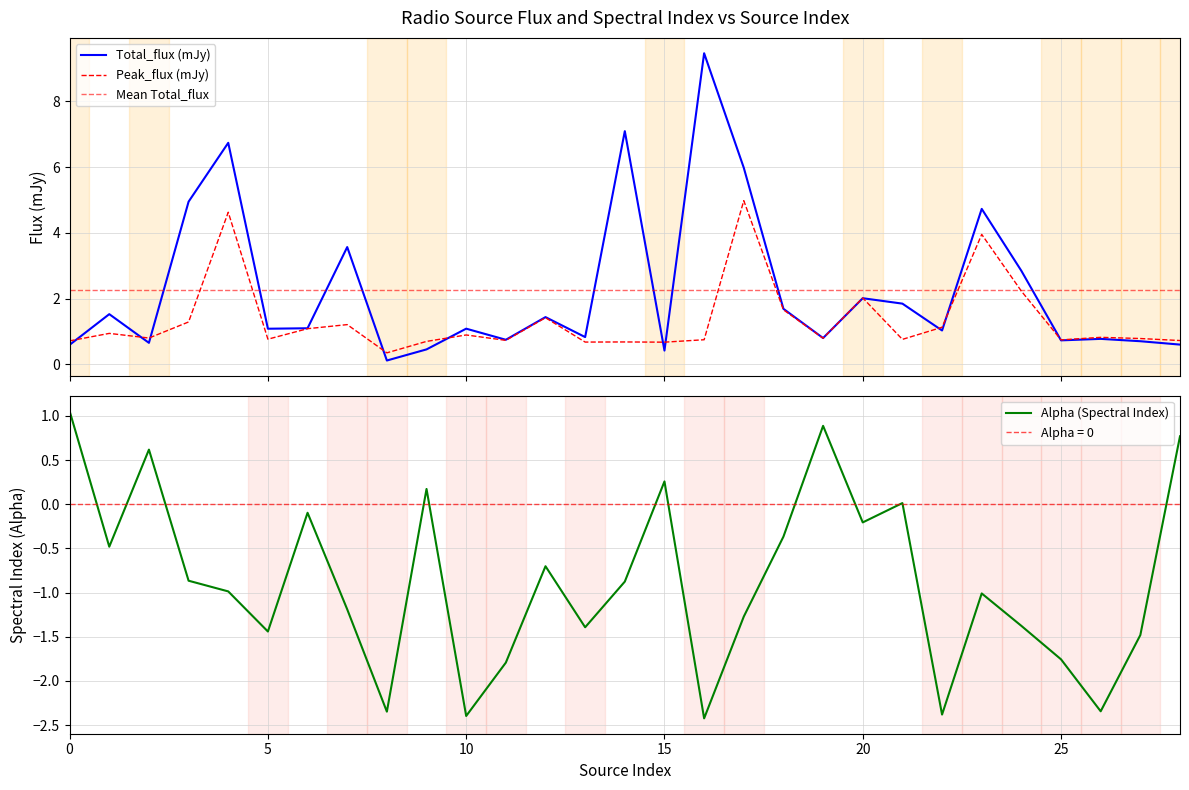

Which series has the largest total across all categories?

Total_flux